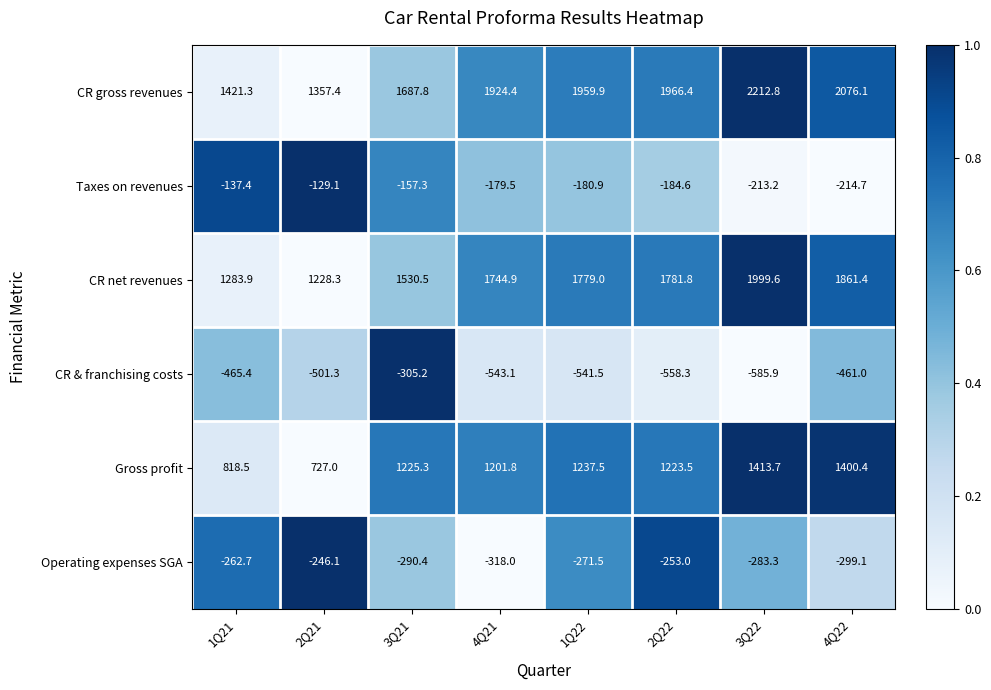

Which series has the largest total across all categories?

CR gross revenues